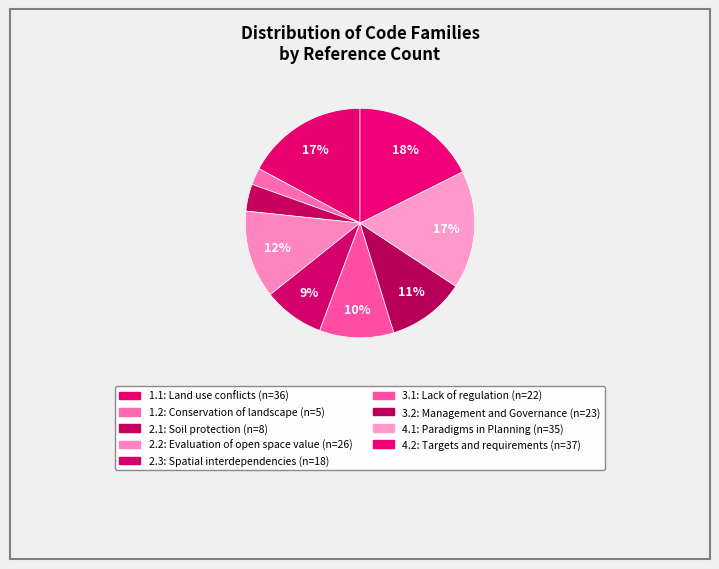

How many slices are in this pie chart?

9